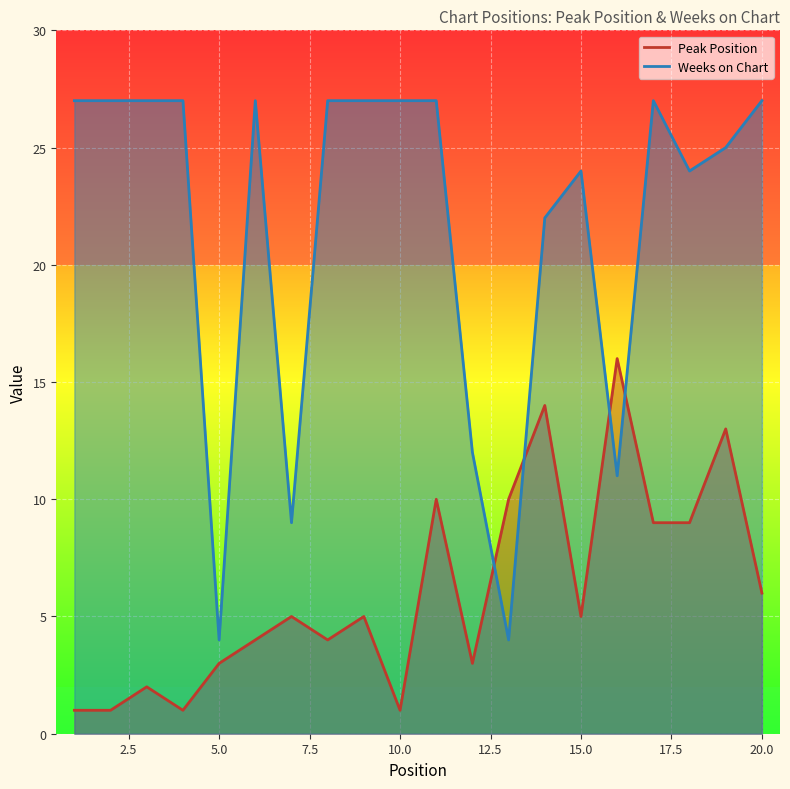

Reading left to right, what are all the values shown in this chart?

Peak Position: 1=1	2=1	3=2	4=1	5=3	6=4	7=5	8=4	9=5	10=1	11=10	12=3	13=10	14=14	15=5	16=16	17=9	18=9	19=13	20=6
Weeks on Chart: 1=27	2=27	3=27	4=27	5=4	6=27	7=9	8=27	9=27	10=27	11=27	12=12	13=4	14=22	15=24	16=11	17=27	18=24	19=25	20=27